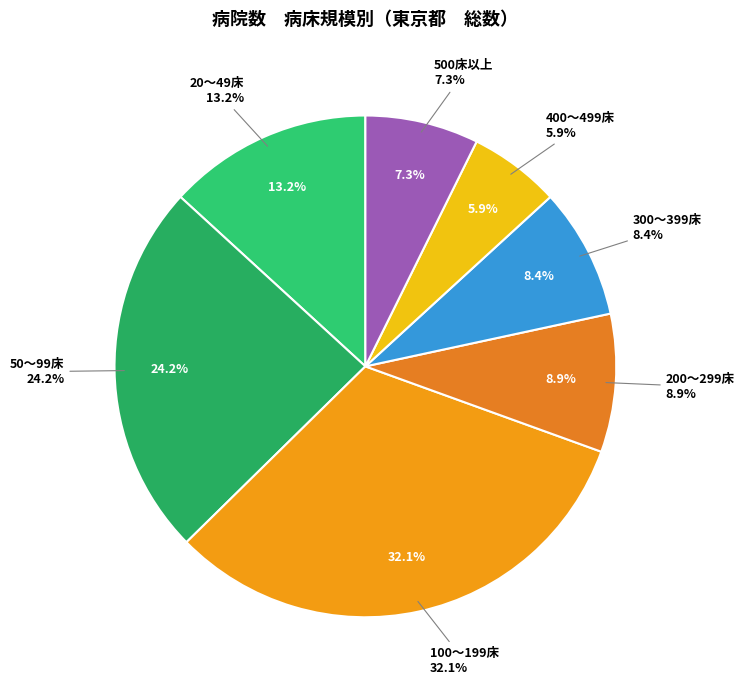

What percentage is the 200～299床 slice, to the nearest percent?

9%